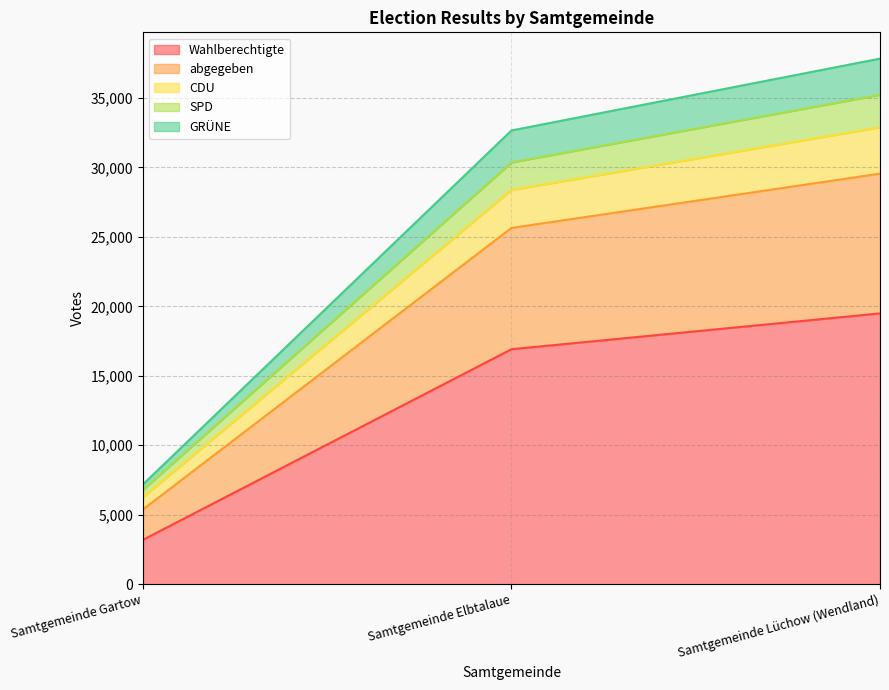

What is the average value of the Wahlberechtigte series?

13201